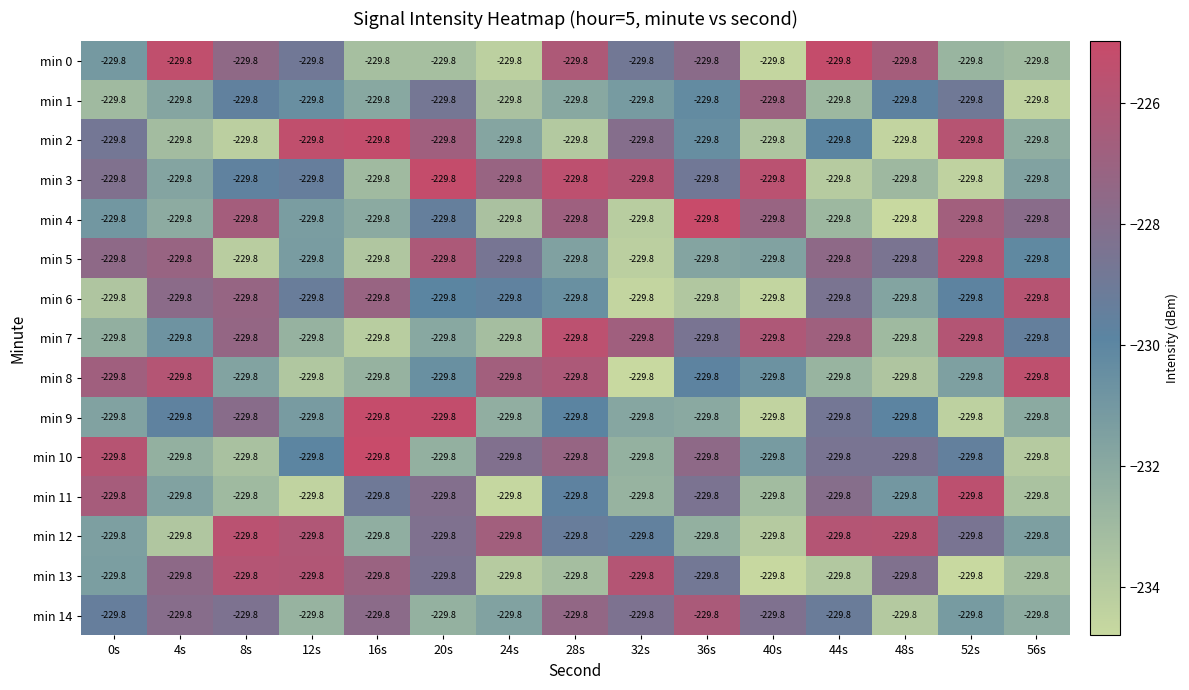

Between 40s and 16s, which is larger?

16s